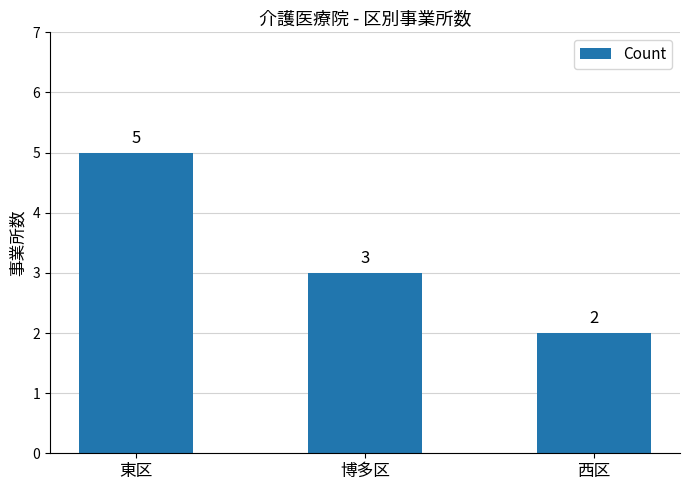

List the labels in order of value, largest first.

東区, 博多区, 西区